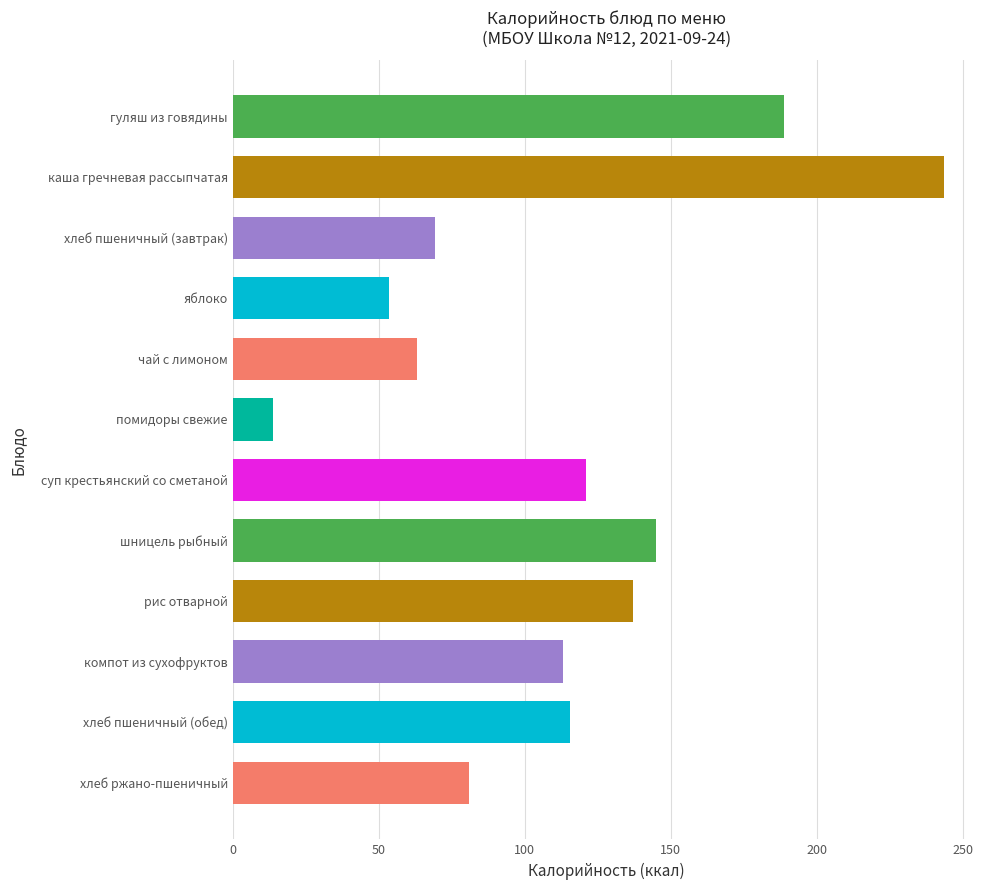

What is the change in value from компот из сухофруктов to хлеб ржано-пшеничный?

-32.0